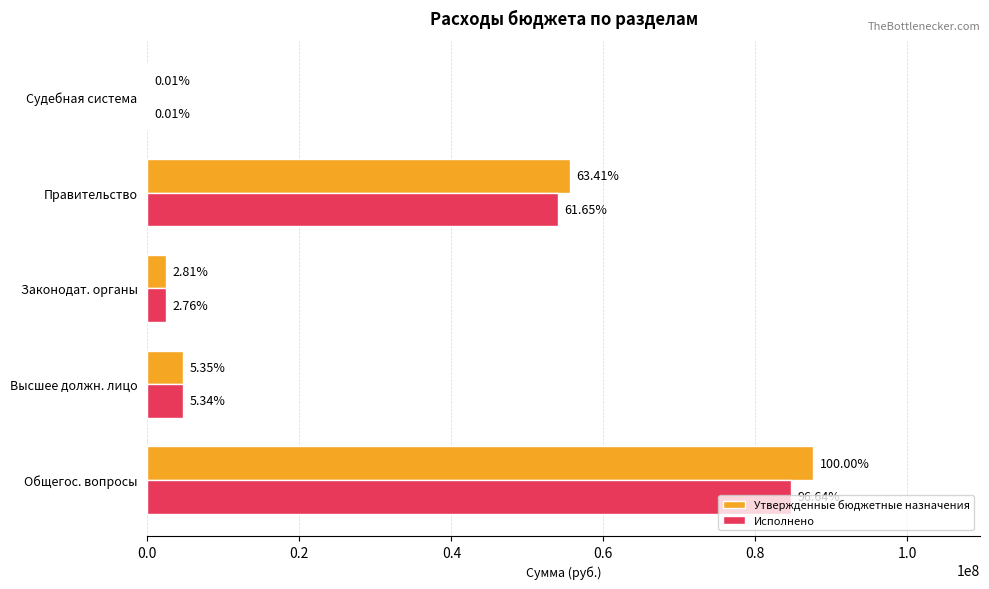

What is the value of the Утвержденные бюджетные назначения bar at the 3rd from the left?

2464084.2